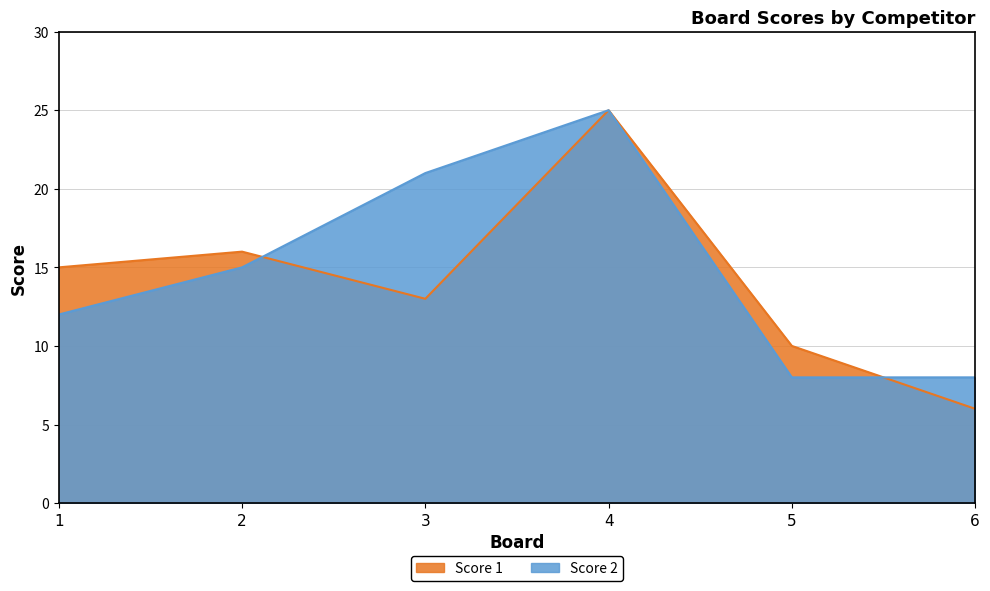

Rank the series at 1 from highest to lowest value.

Score 1, Score 2